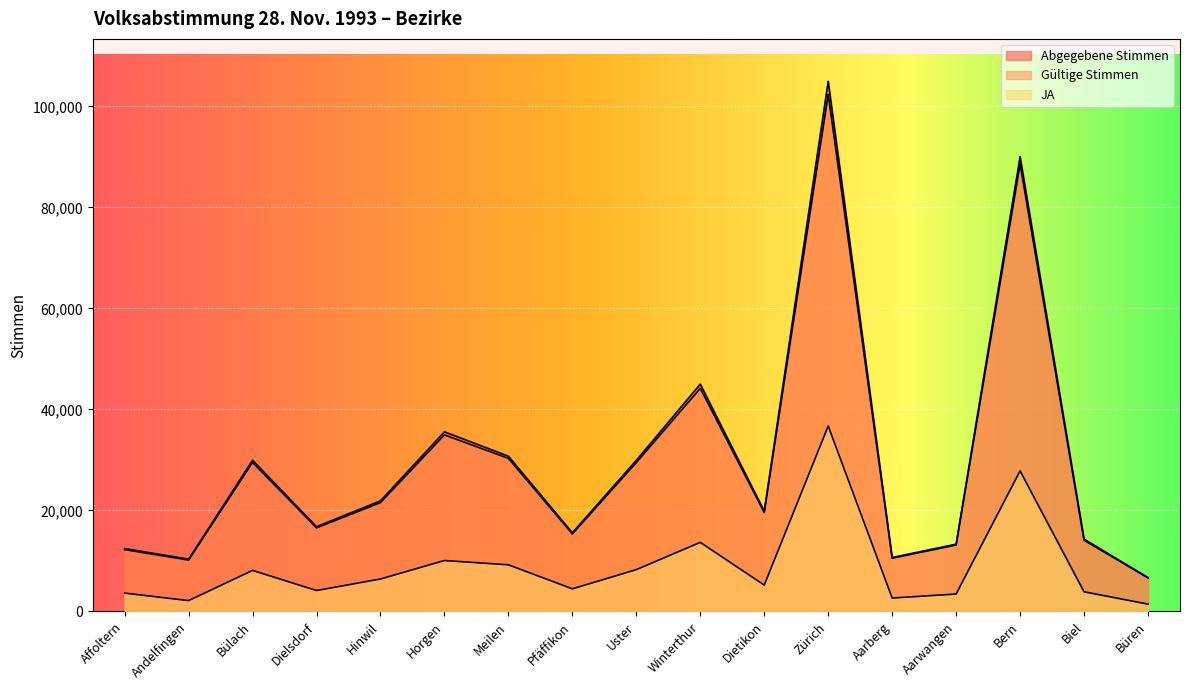

How many data points does each series have?

17